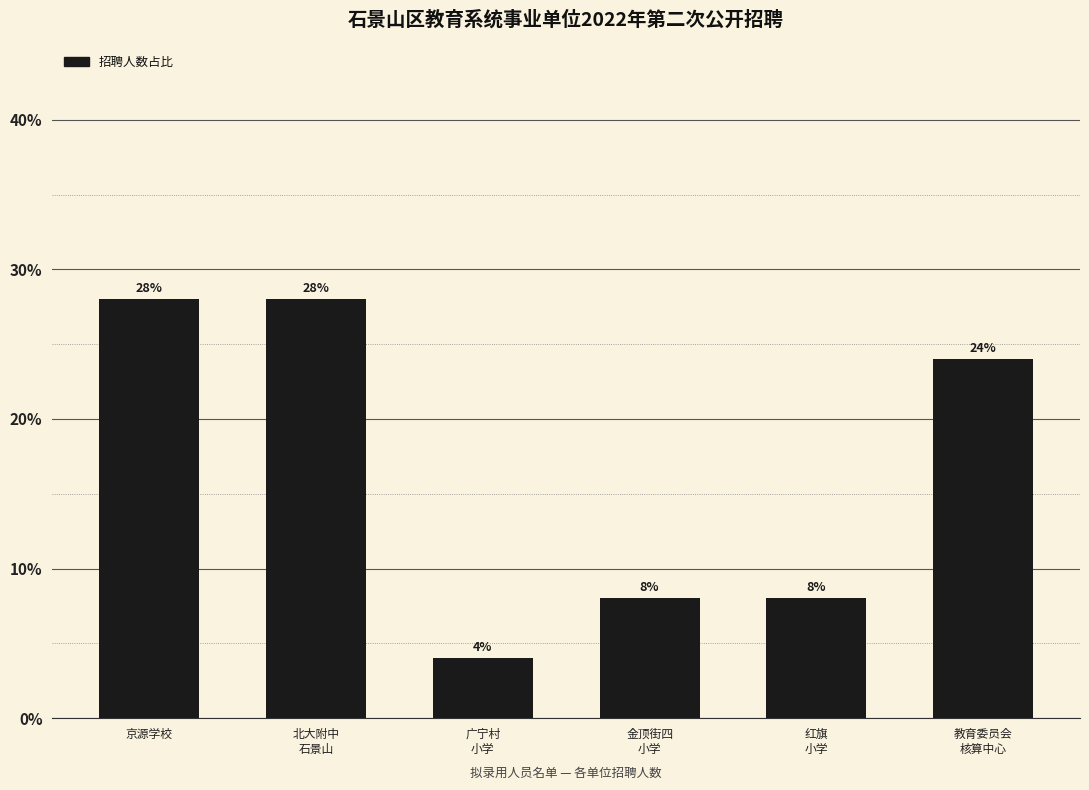

Reading left to right, transcribe all the data shown in this chart.

28.0	28.0	4.0	8.0	8.0	24.0